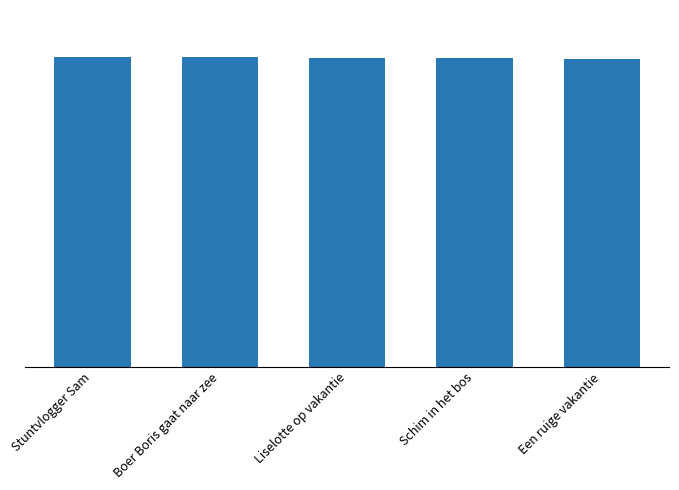

Are the bars horizontal?

No